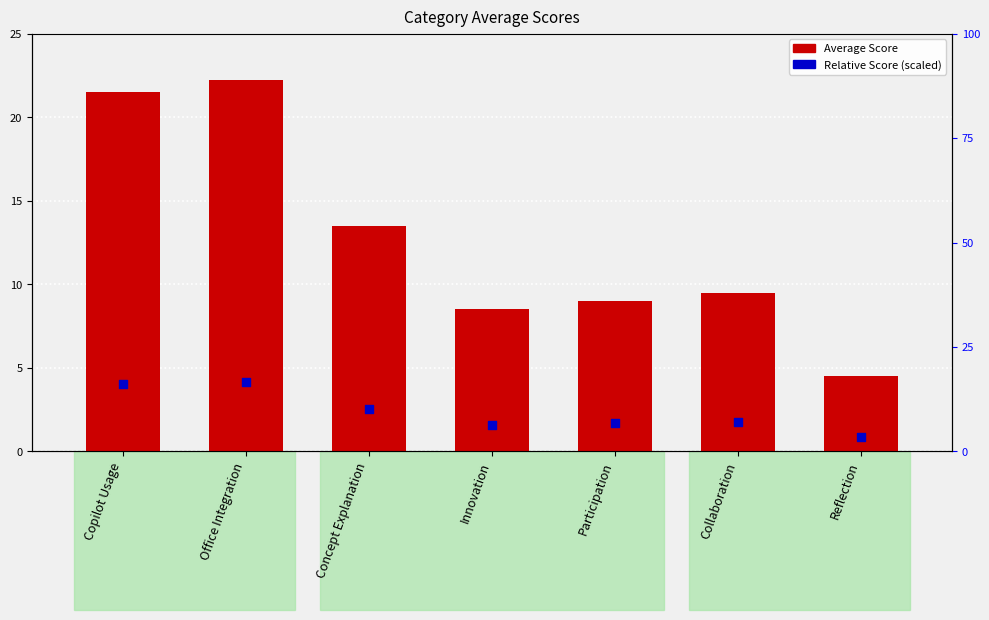

What is the total value across all series at Innovation?

14.9